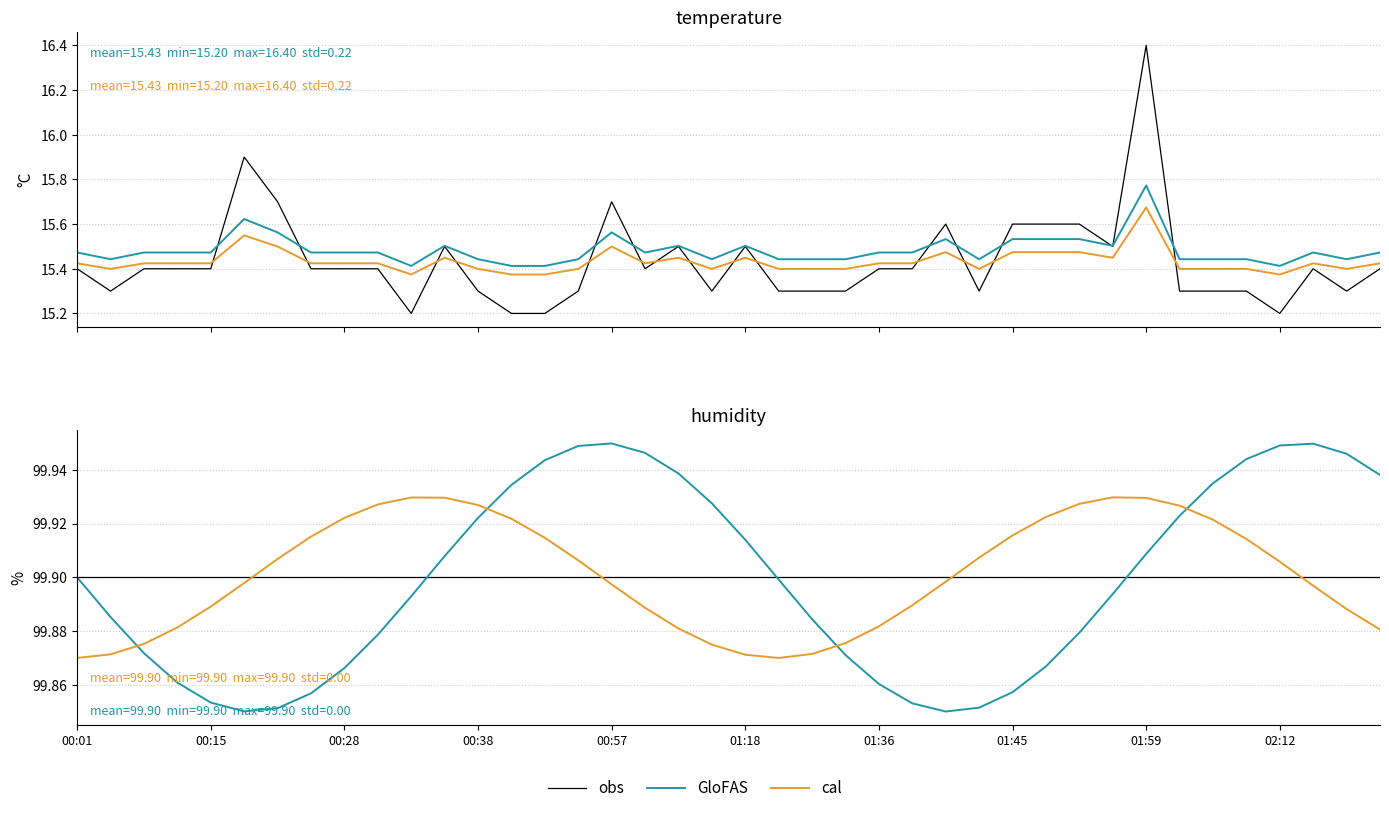

Reading left to right, extract all data points from this chart.

obs: 99.9	99.9	99.9	99.9	99.9	99.9	99.9	99.9	99.9	99.9	99.9	99.9	99.9	99.9	99.9	99.9	99.9	99.9	99.9	99.9	99.9	99.9	99.9	99.9	99.9	99.9	99.9	99.9	99.9	99.9	99.9	99.9	99.9	99.9	99.9	99.9	99.9	99.9	99.9	99.9
GloFAS: 99.9	99.9	99.9	99.9	99.9	99.9	99.9	99.9	99.9	99.9	99.9	99.9	99.9	99.9	99.9	99.9	99.9	99.9	99.9	99.9	99.9	99.9	99.9	99.9	99.9	99.9	99.9	99.9	99.9	99.9	99.9	99.9	99.9	99.9	99.9	99.9	99.9	99.9	99.9	99.9
cal: 99.9	99.9	99.9	99.9	99.9	99.9	99.9	99.9	99.9	99.9	99.9	99.9	99.9	99.9	99.9	99.9	99.9	99.9	99.9	99.9	99.9	99.9	99.9	99.9	99.9	99.9	99.9	99.9	99.9	99.9	99.9	99.9	99.9	99.9	99.9	99.9	99.9	99.9	99.9	99.9